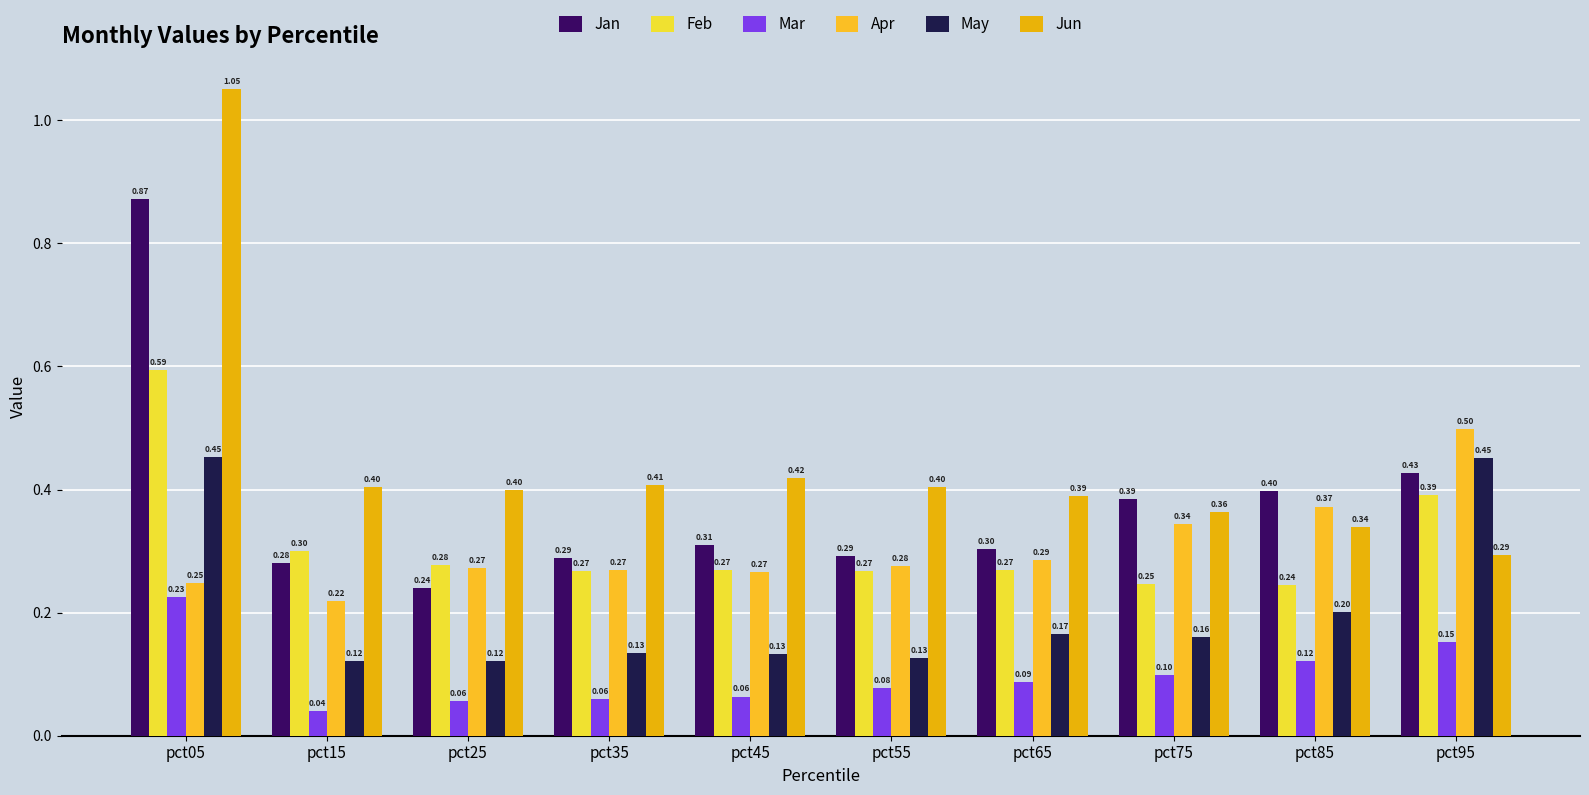

Rank the series at pct75 from lowest to highest value.

Mar, May, Feb, Apr, Jun, Jan